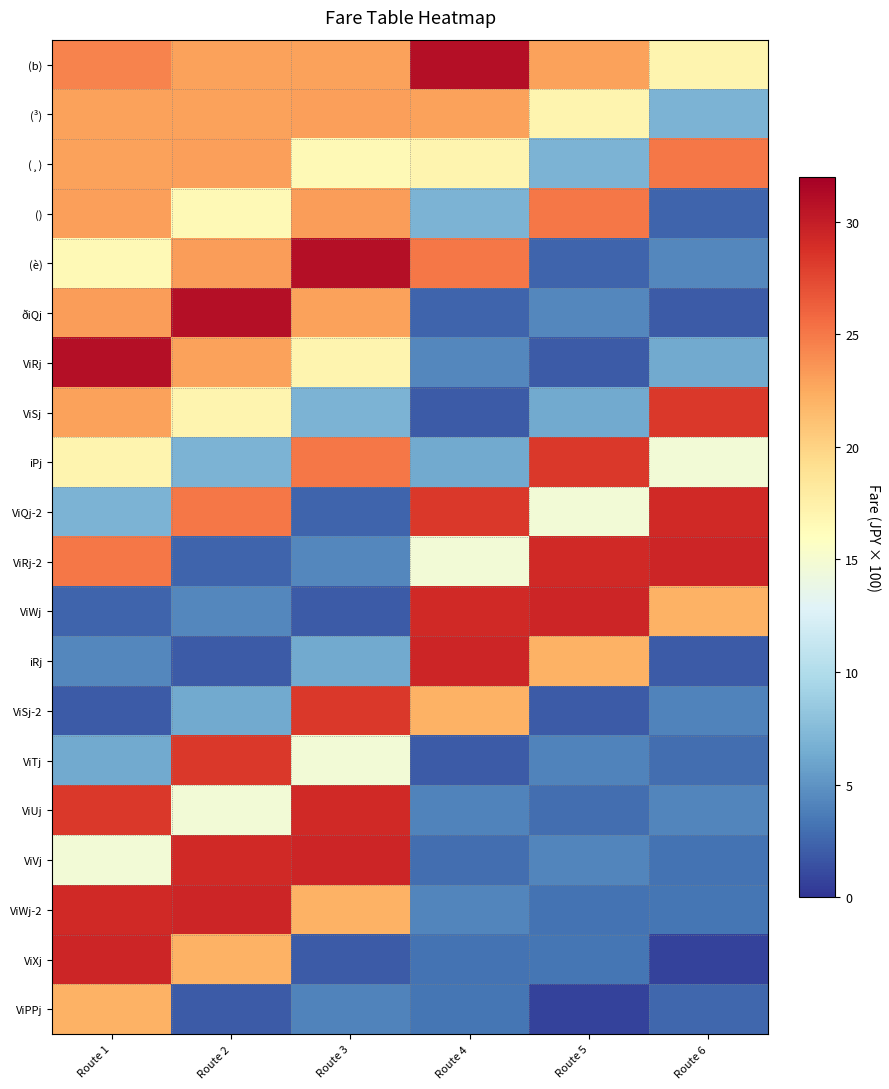

Which label corresponds to the smallest value in the chart?

Route 6